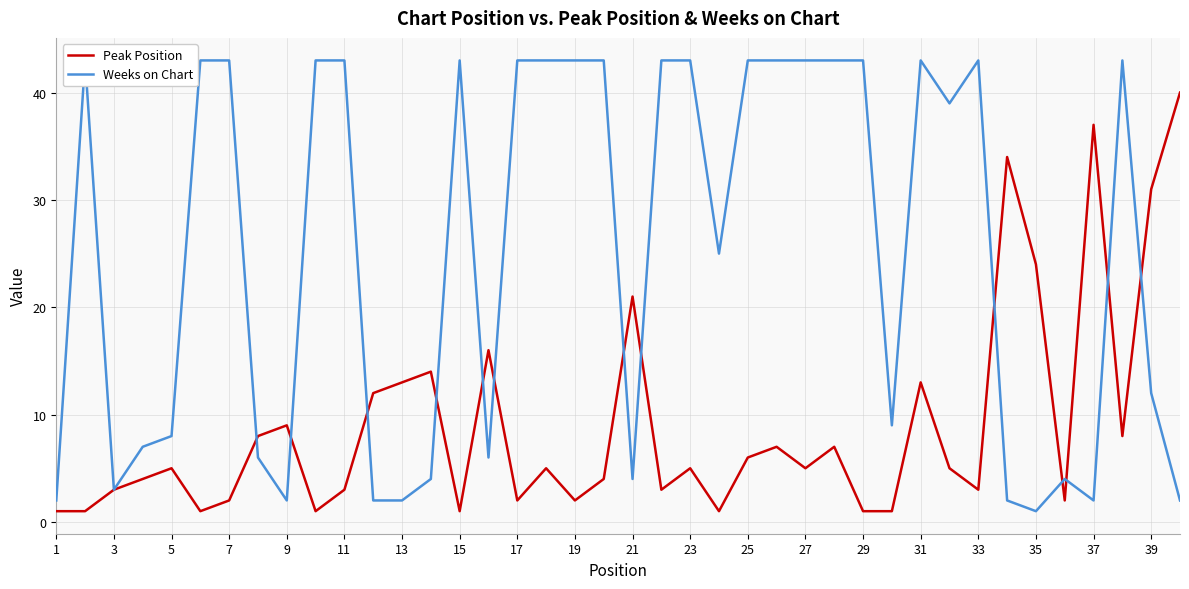

What is the highest value of the Weeks on Chart series?

43